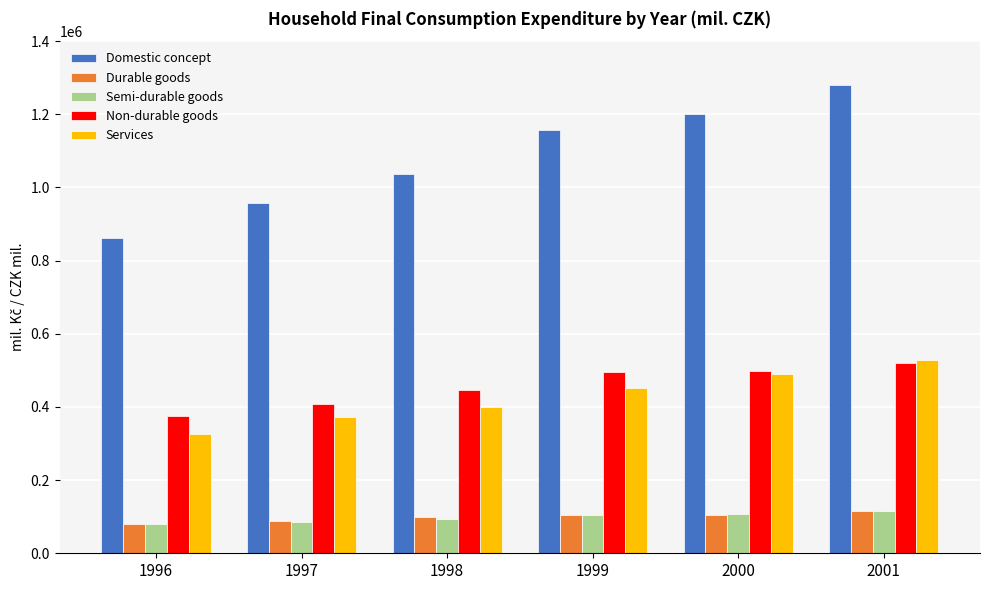

Is it true that Non-durable goods equals 824183 at 2000?

False